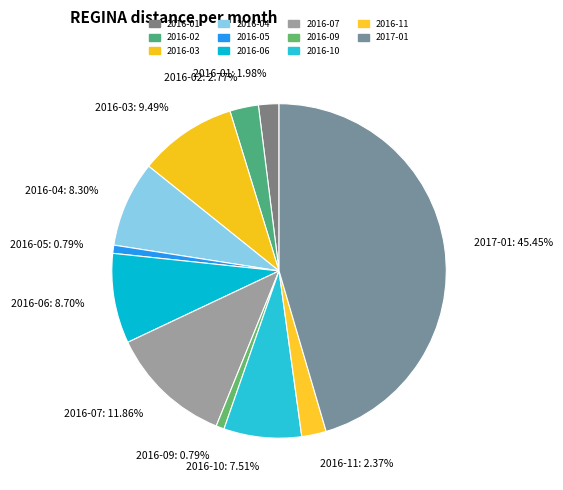

Between 2016-09 and 2017-01, which is larger?

2017-01